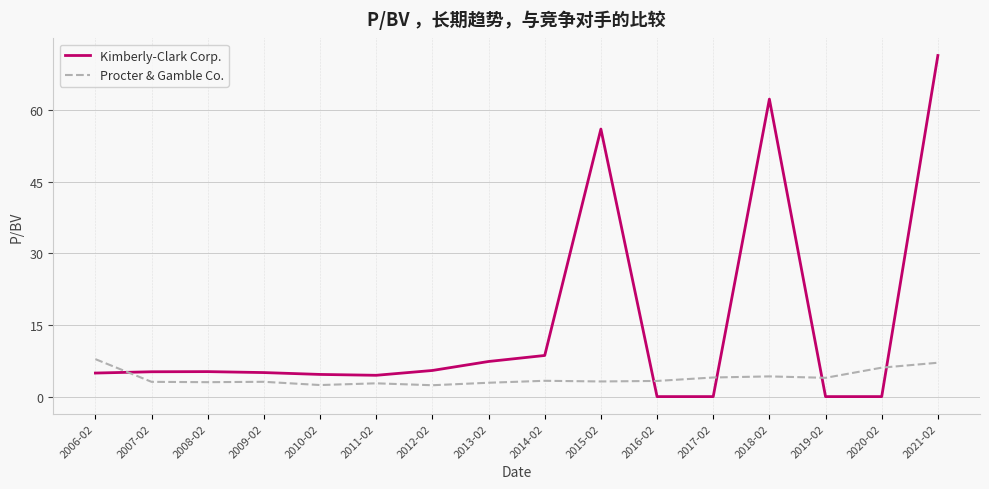

In Kimberly-Clark Corp., how many points are higher than both neighbors (excluding endpoints)?

3